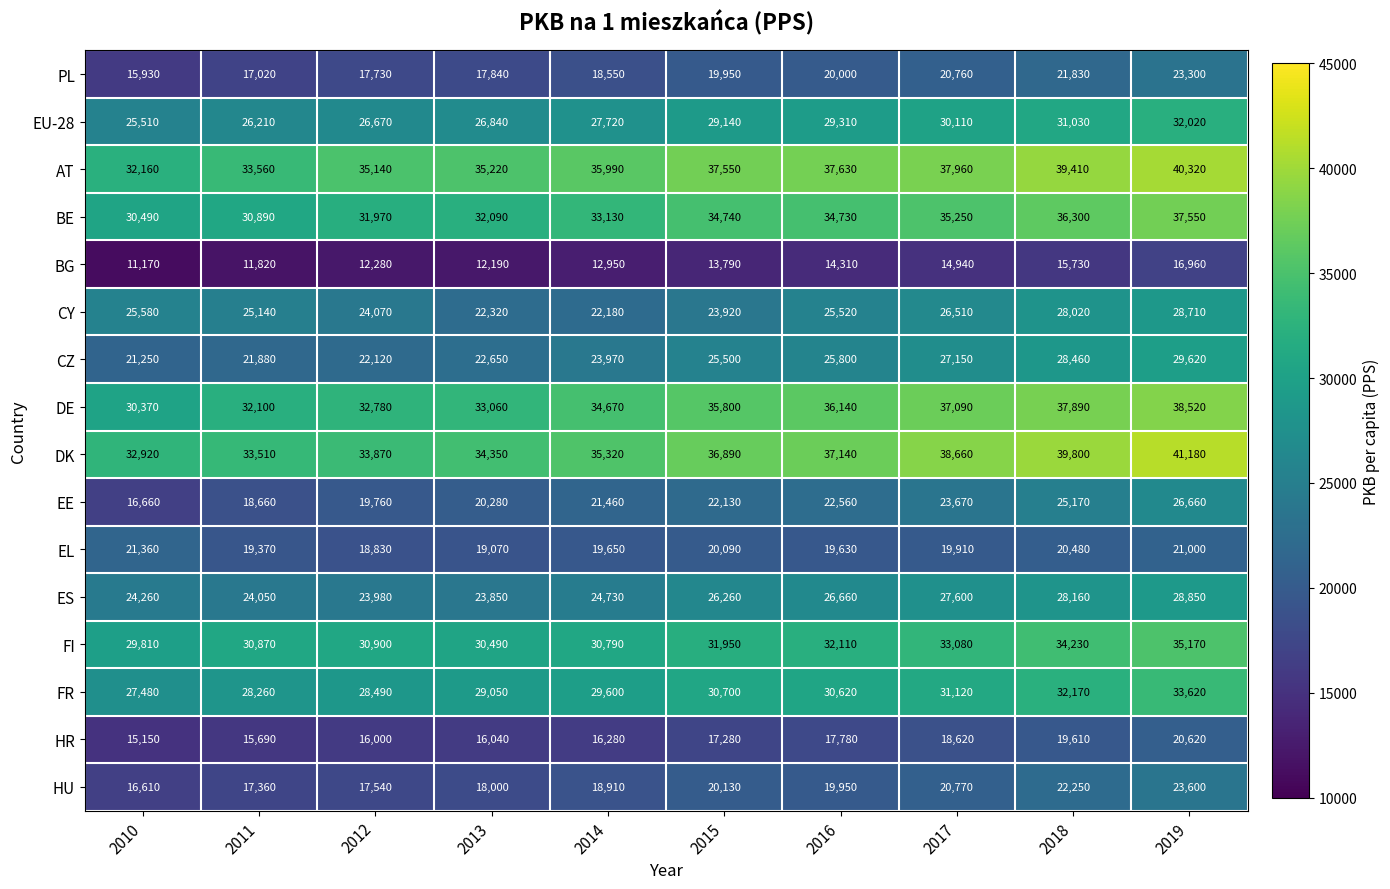

How many distinct data groups are displayed?

16